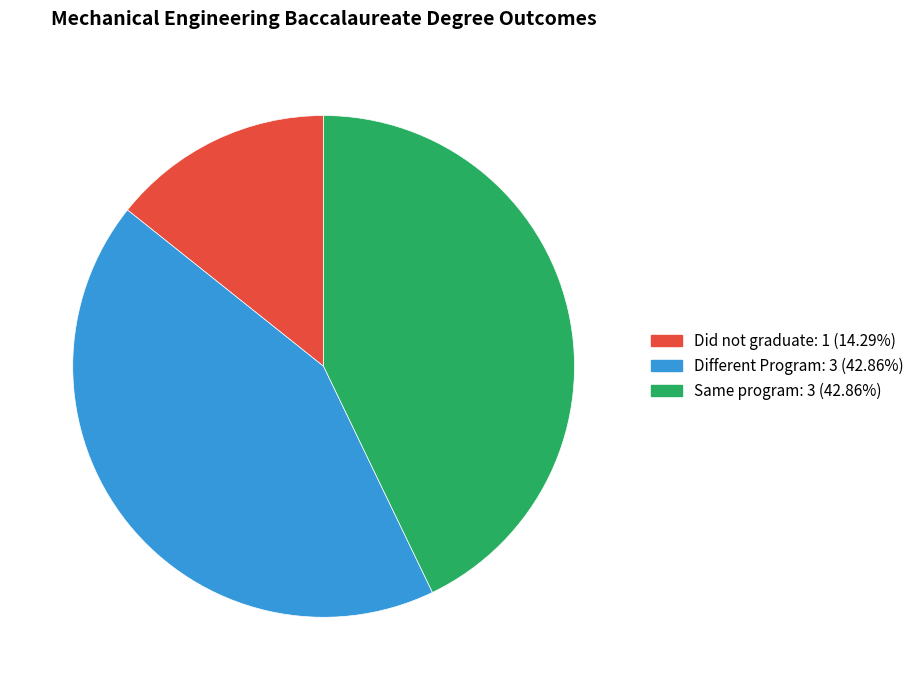

Which has a higher value, Same program or Did not graduate?

Same program